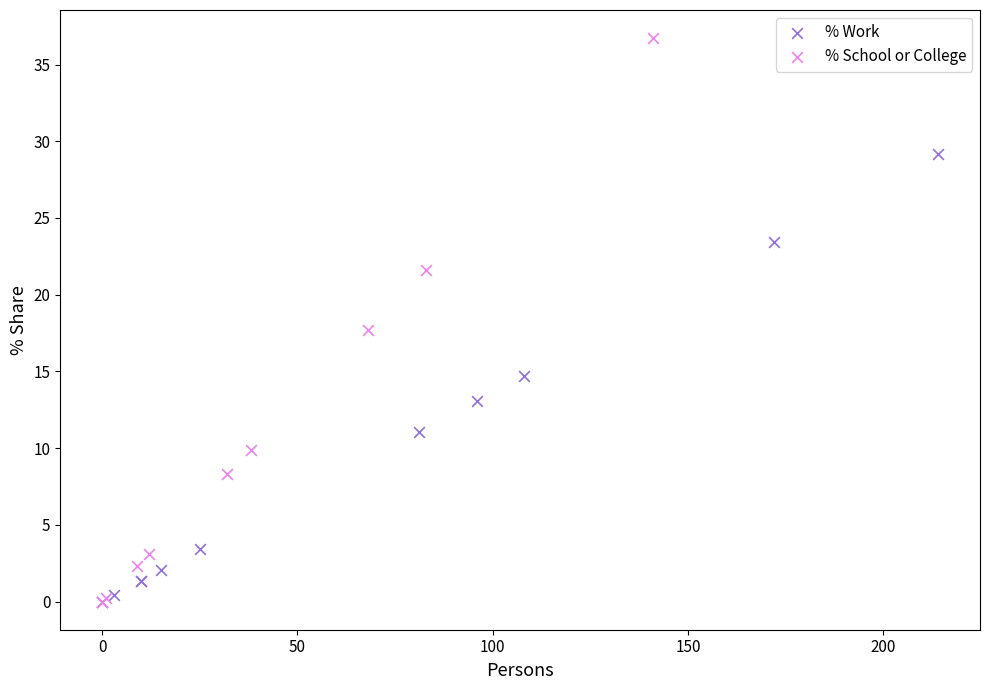

Which series reaches the maximum Y coordinate?

% School or College